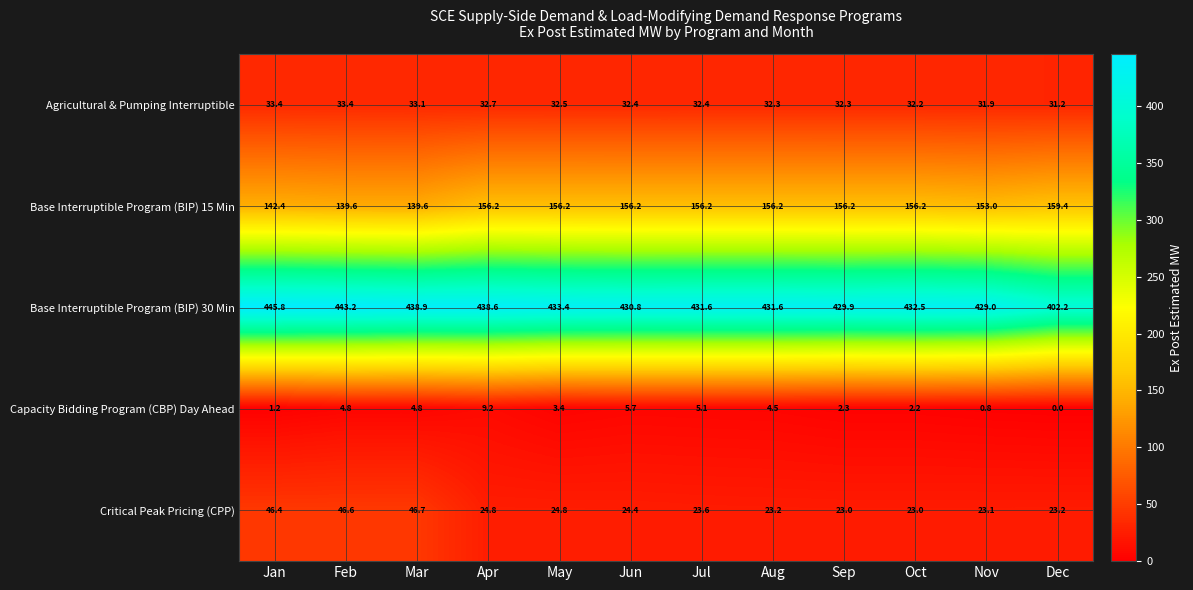

At which label does Base Interruptible Program (BIP) 15 Min first exceed 156?

Apr